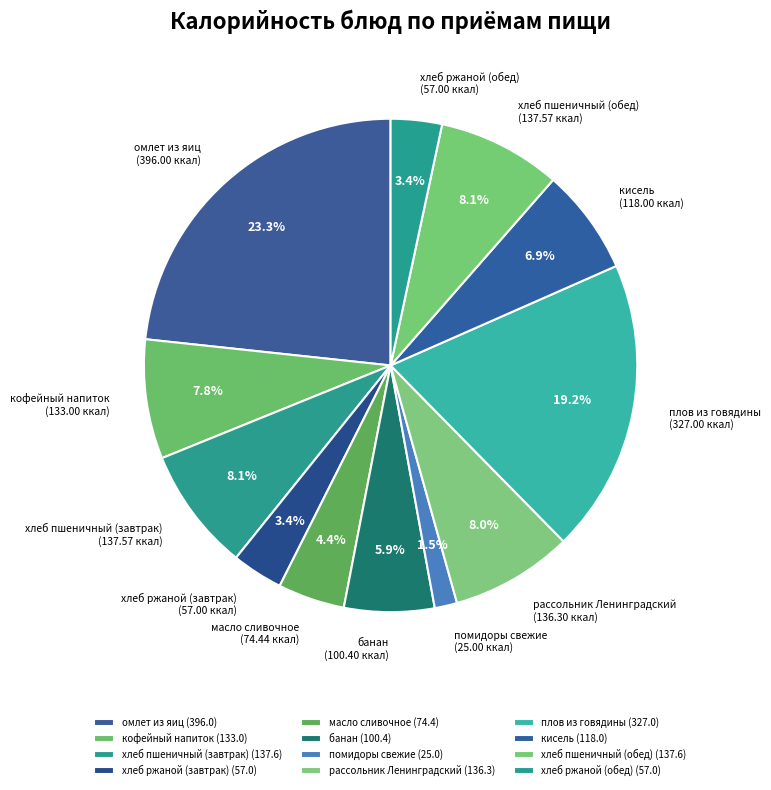

Approximately how many times larger is the value at кисель compared to хлеб пшеничный (завтрак)?

0.9